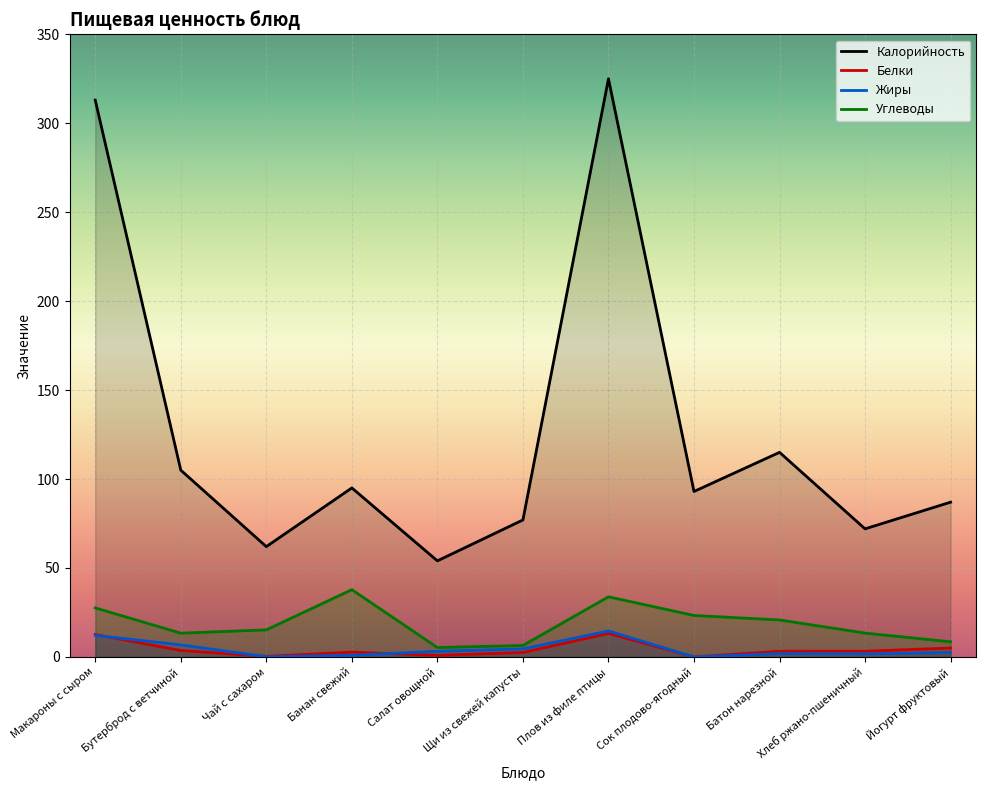

Is the value of Калорийность at Чай с сахаром greater than the value of Углеводы at Хлеб ржано-пшеничный?

Yes